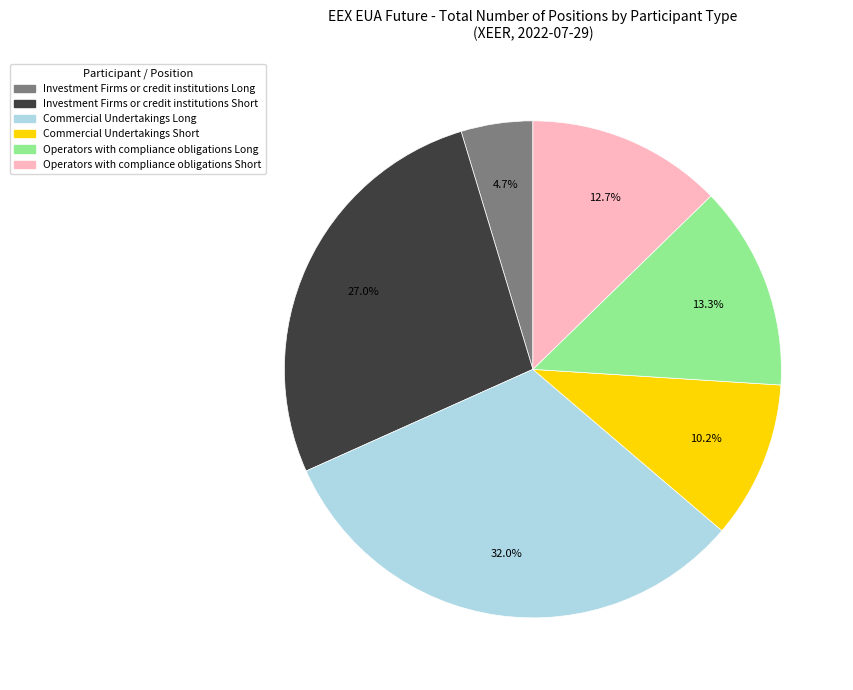

To the nearest percent, what percentage of the pie is Commercial Undertakings Short?

10%